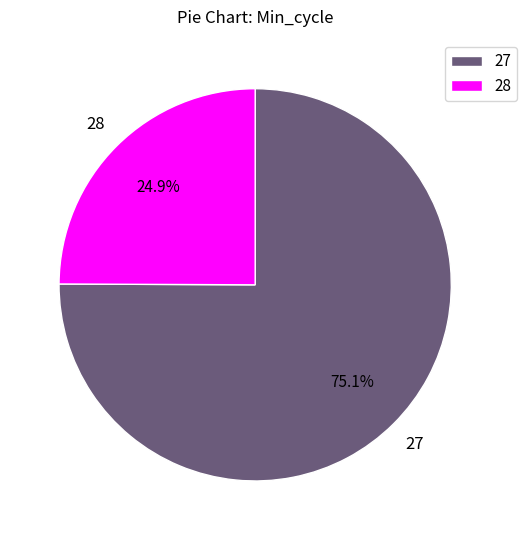

How much of the chart is everything except 27?

24.9%